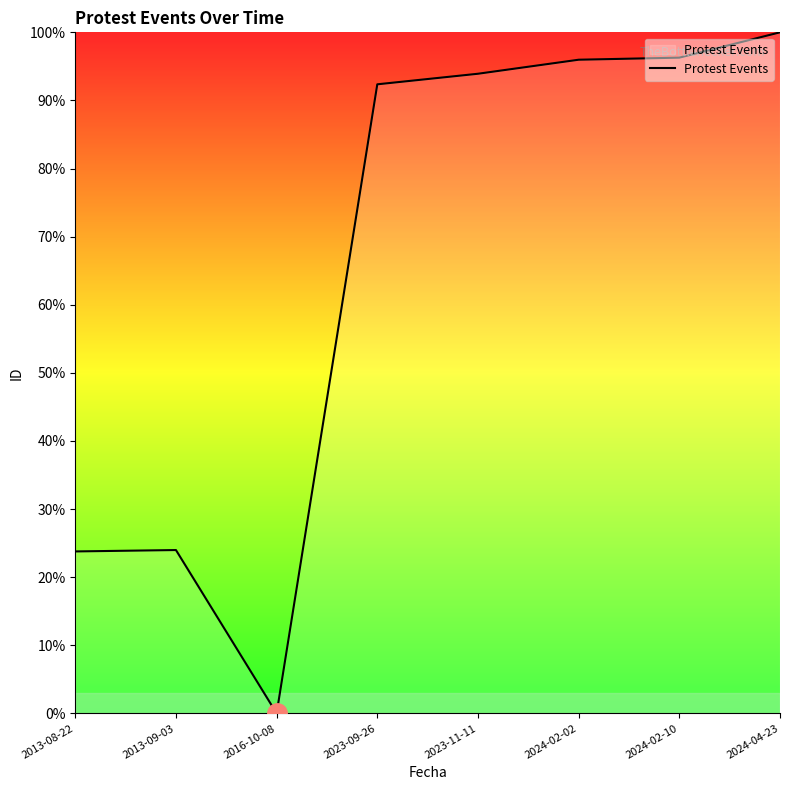

What position from the right is 2013-09-03?

7